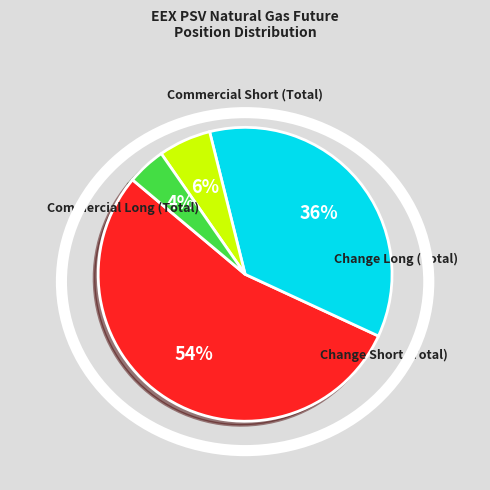

To the nearest percent, what is the difference between the largest and smallest slice percentages?

50%